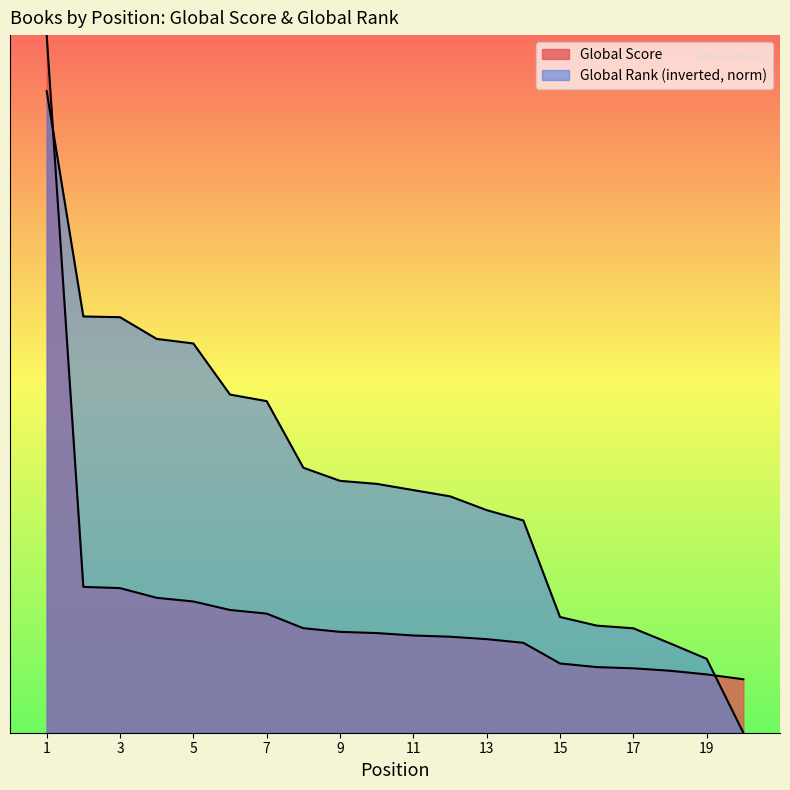

At how many categories does at least one series exceed 5265?

1